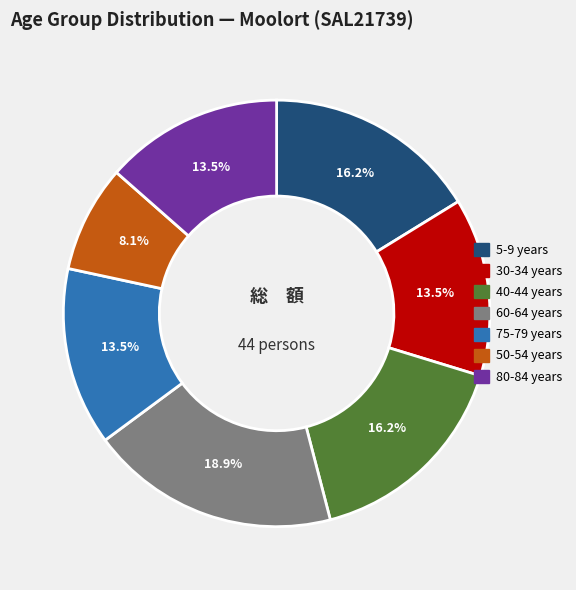

Does 50-54 years account for over 50% of the chart?

No